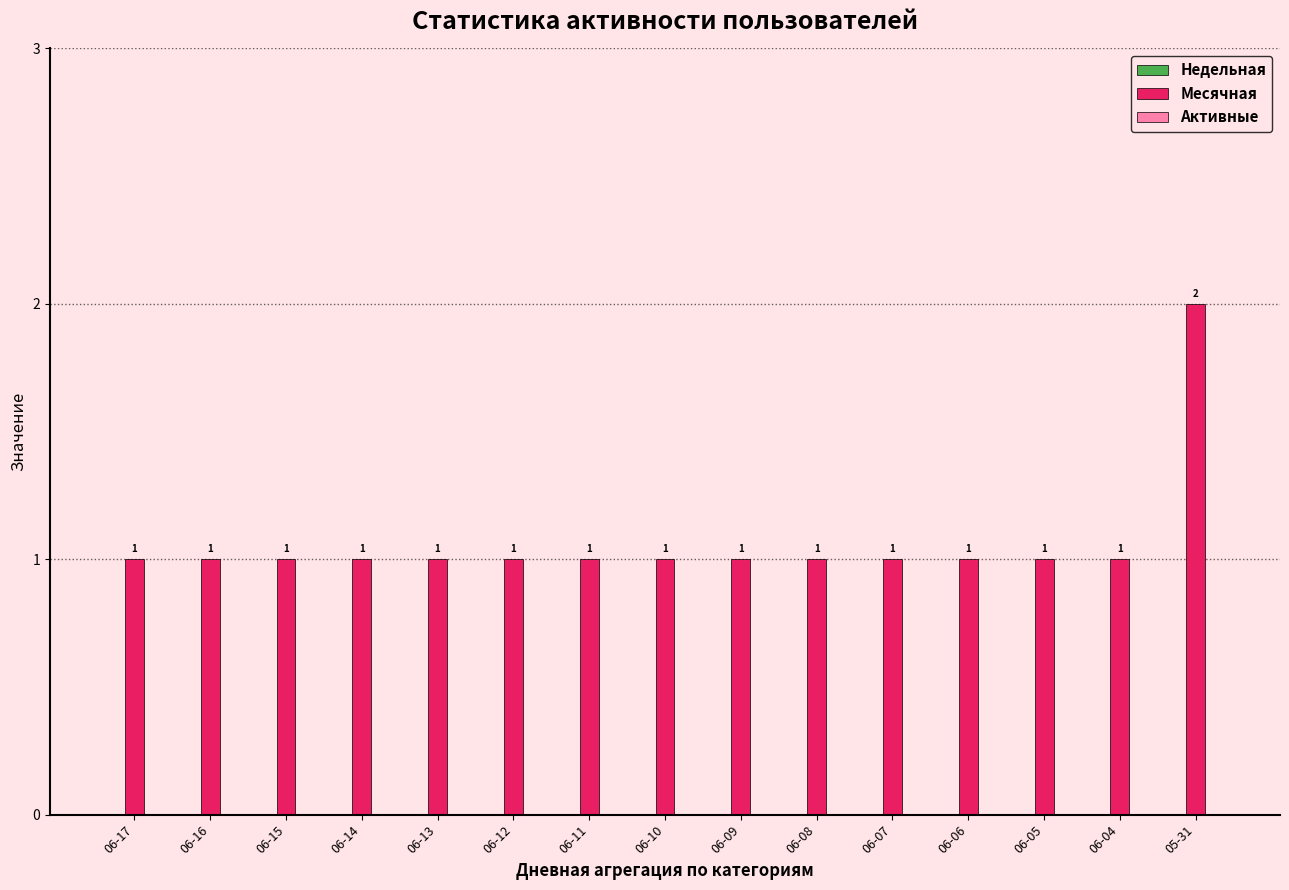

Reading left to right, transcribe all the data shown in this chart.

06-17=1	06-16=1	06-15=1	06-14=1	06-13=1	06-12=1	06-11=1	06-10=1	06-09=1	06-08=1	06-07=1	06-06=1	06-05=1	06-04=1	05-31=2